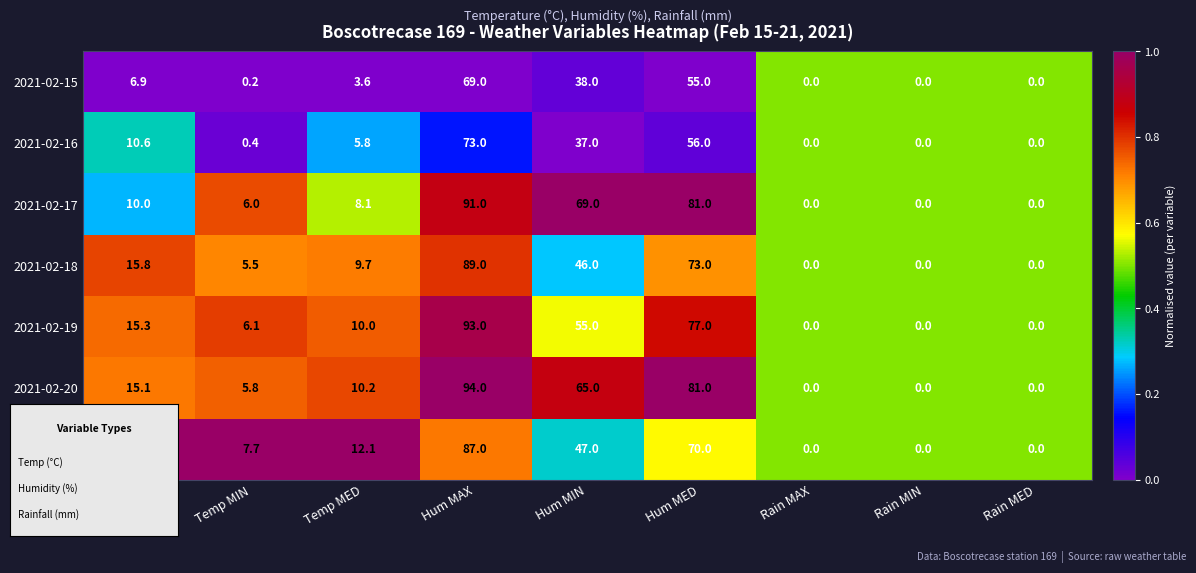

The 2021-02-17 series shows 91.0 at Hum MAX. True or false?

True